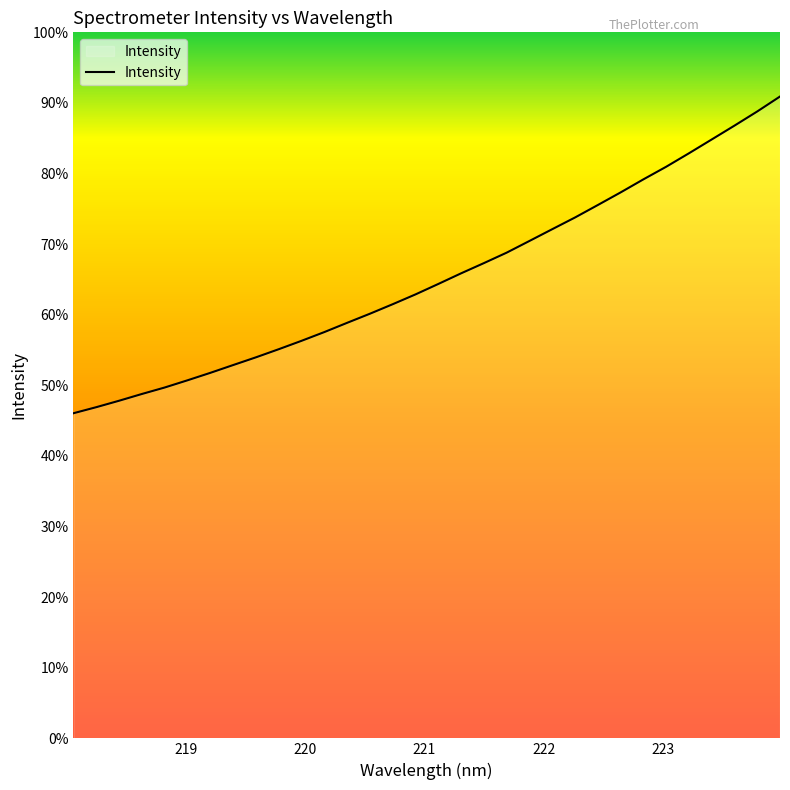

Does the chart have visible grid lines?

No